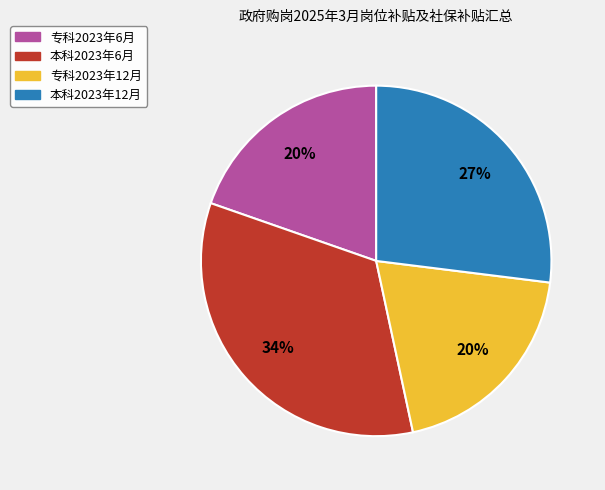

Is there a majority slice in this chart?

No